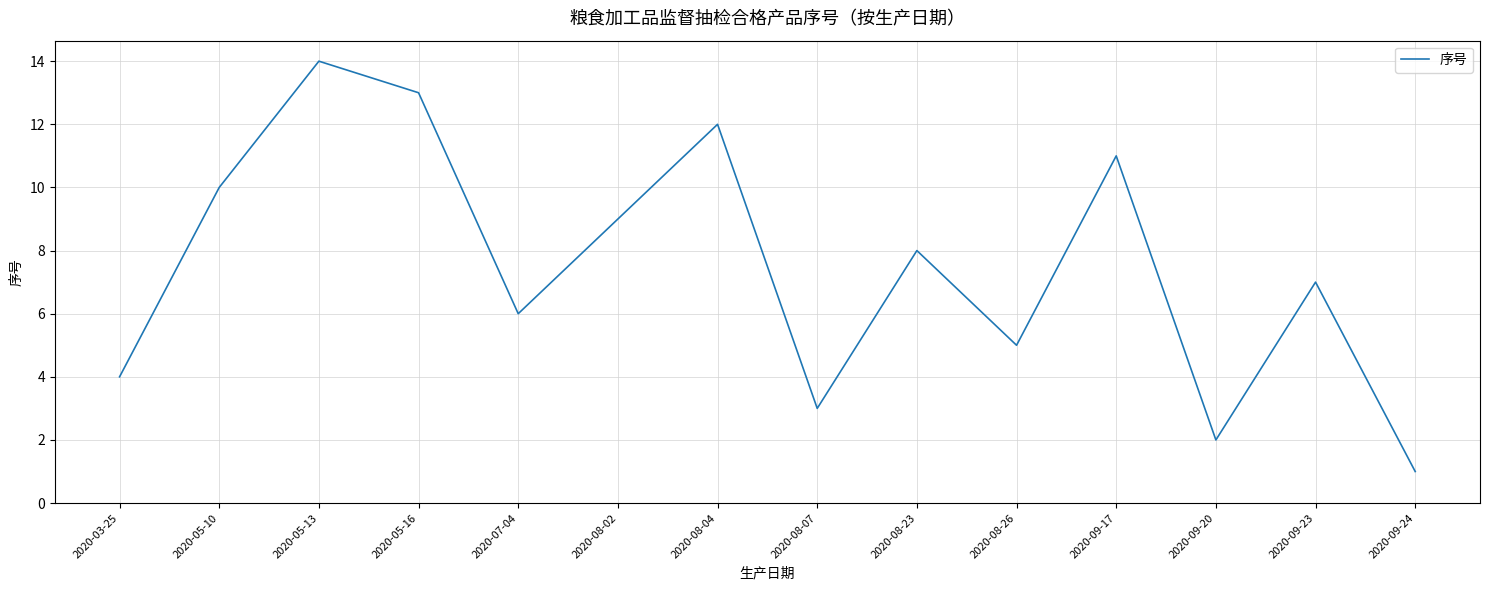

What is the difference between the values at 2020-03-25 and 2020-05-13?

10